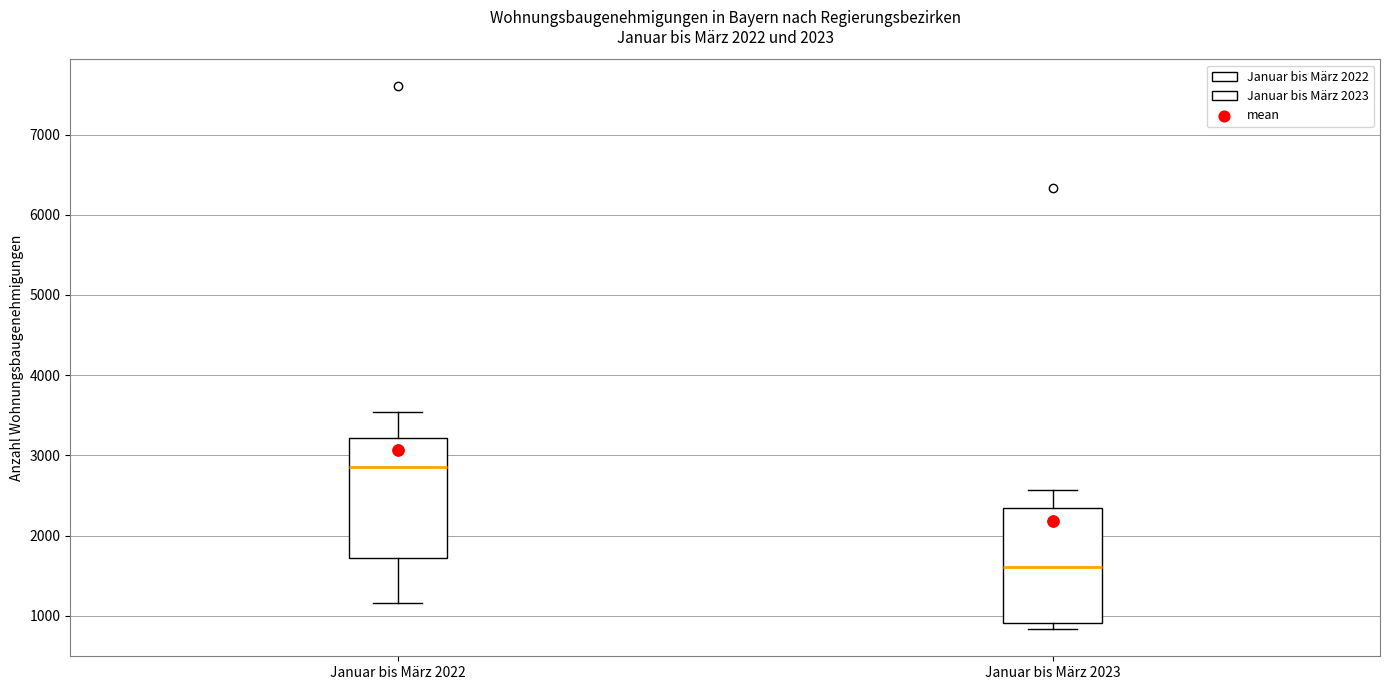

Reading left to right, transcribe this box plot: for each box, give where its median line is, the range the box spans, and where its two whiskers end, as read against the y-axis. The values are not printed on the chart, so give them approximately, as read against the axis.

Januar bis März 2022: median 2900, box 1700 to 3200, whiskers 1200 to 3500
Januar bis März 2023: median 1600, box 900 to 2300, whiskers 800 to 2600